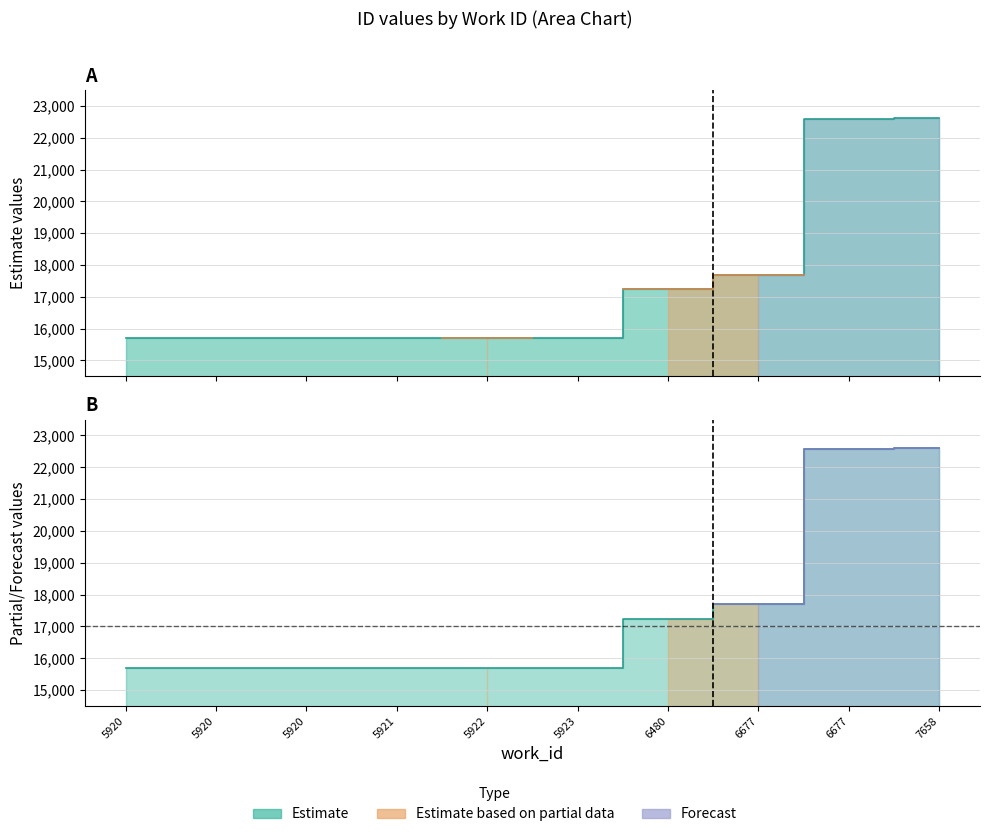

List the labels in order of Forecast value, smallest first.

5920, 5920, 5920, 5921, 5922, 5923, 6480, 6677, 6677, 7658